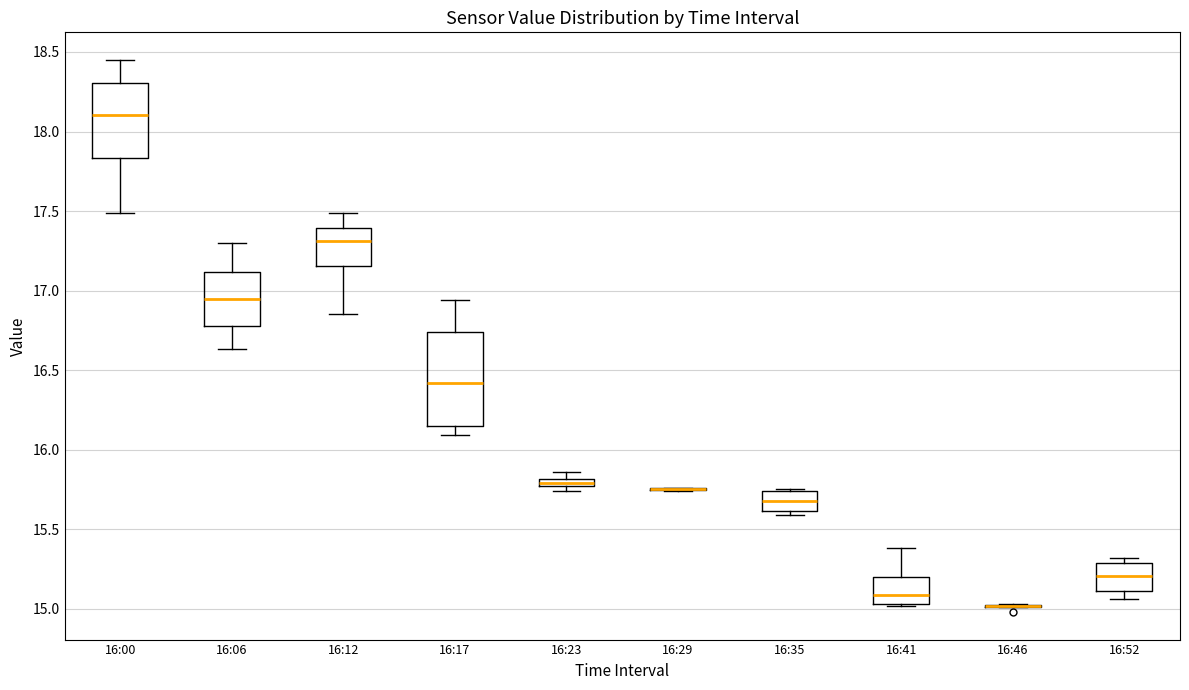

Where is the upper edge of the box for 16:23 on the y-axis? The values are not printed on the chart, so give them approximately, as read against the axis.

15.80